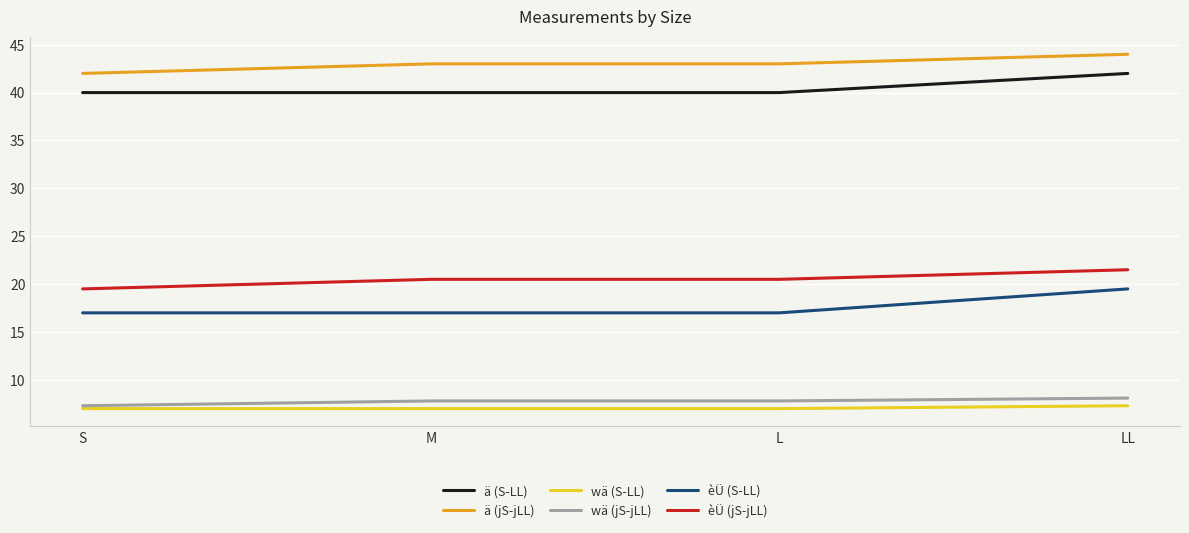

What is the spread (max minus min) of values at LL?

36.7